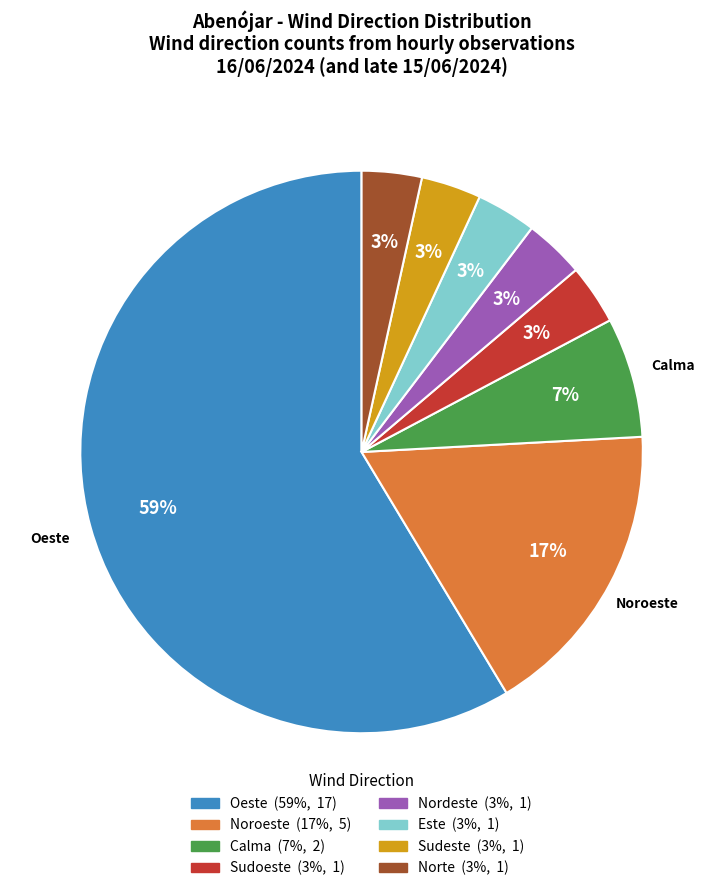

To the nearest percent, what is the difference between the Calma and Noroeste slice percentages?

10%